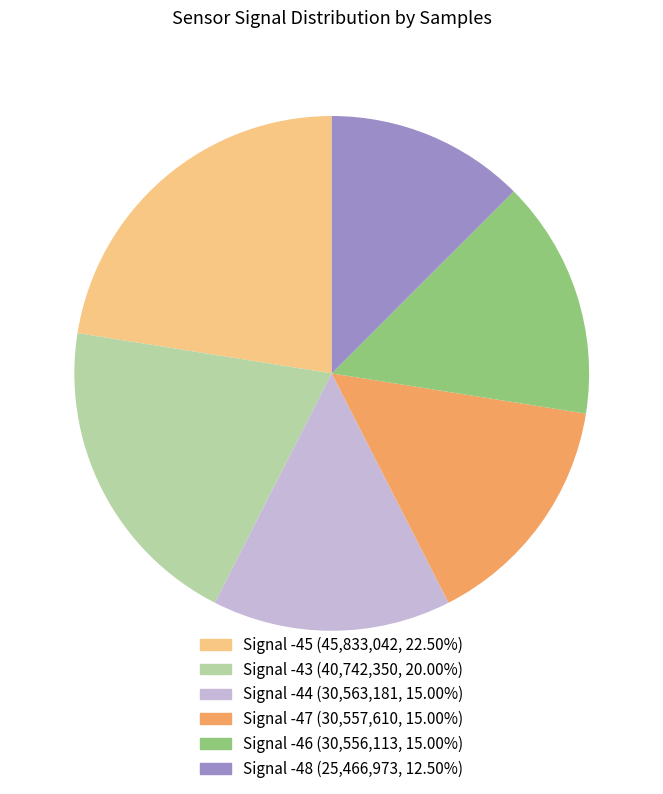

Does any single category account for the majority?

No